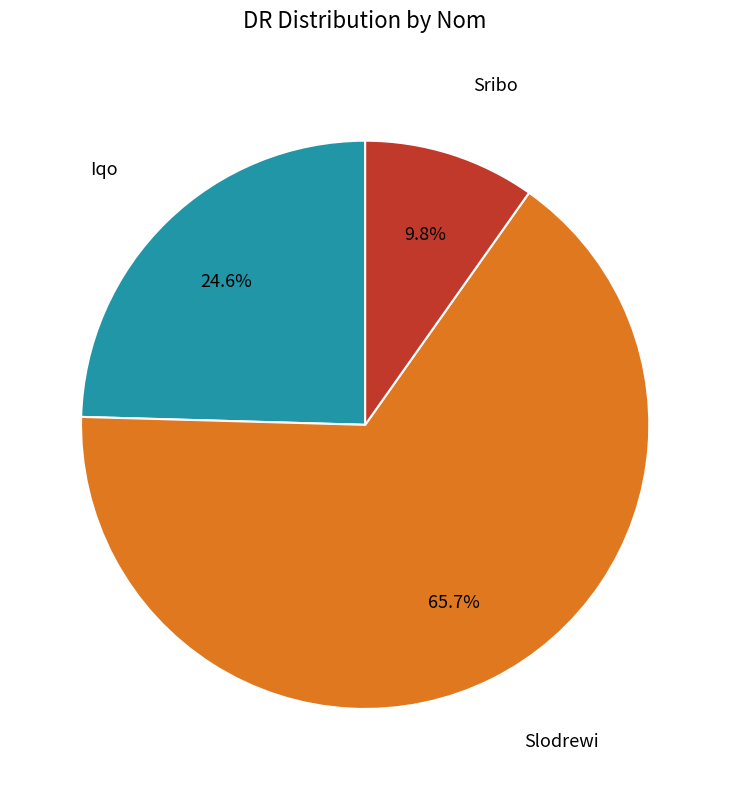

Approximately how many times larger is the value at Iqo compared to Sribo?

2.5